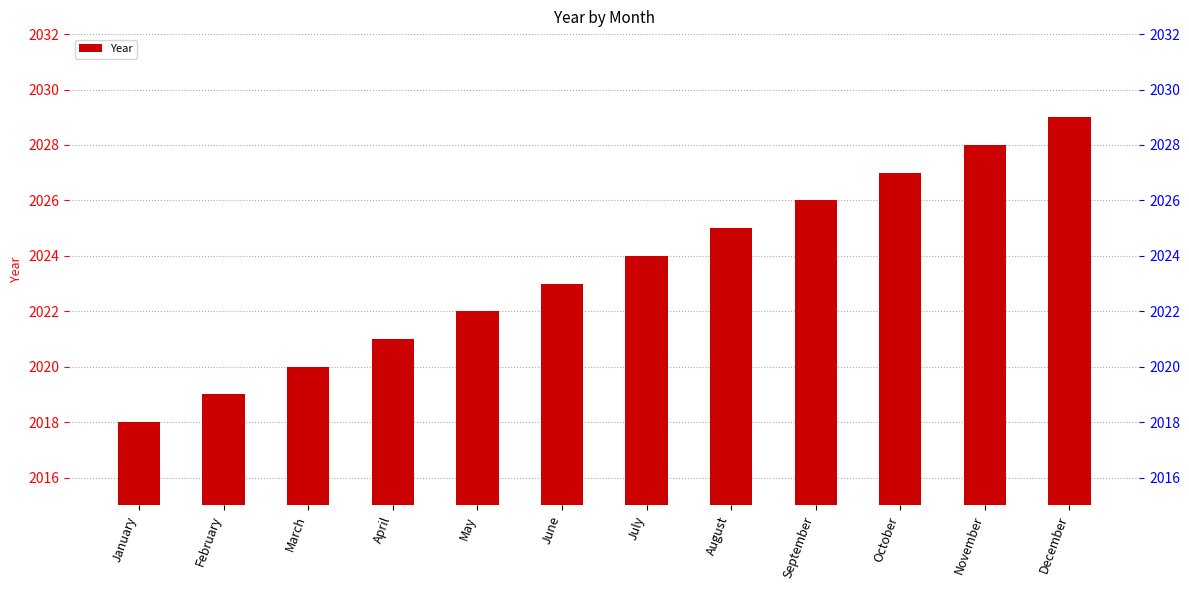

True or false: the data shows 3093 at December.

False